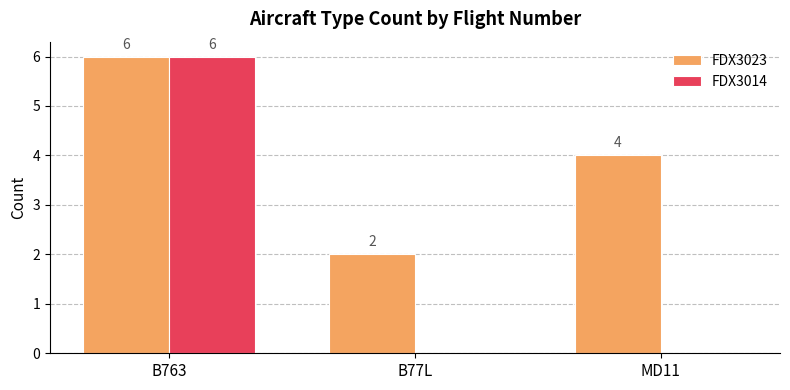

What is the sum of the FDX3023 values at B77L and B763?

8